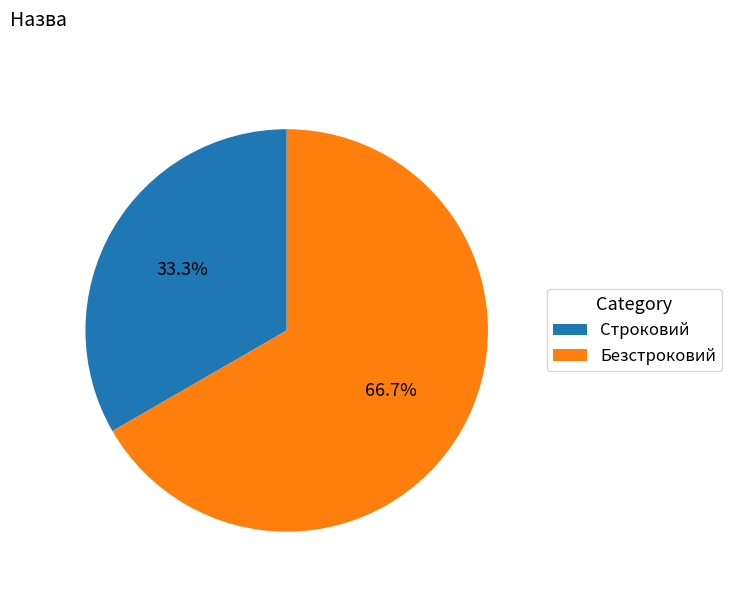

How many slices are in this pie chart?

2